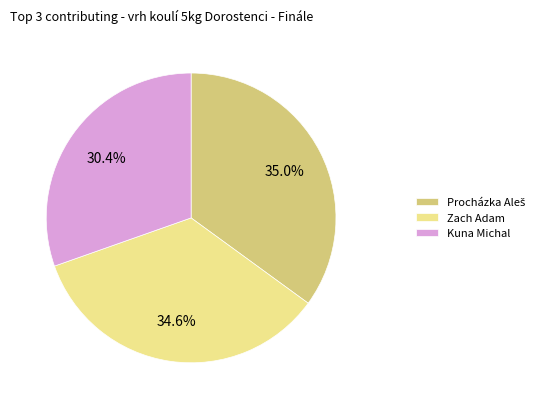

How many slices are in this pie chart?

3